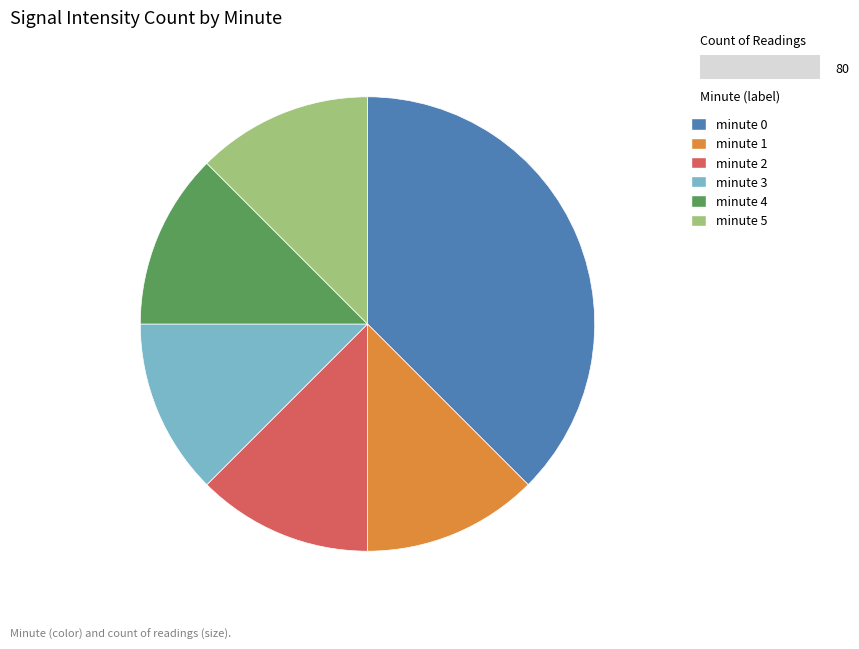

How many slices are in this pie chart?

6